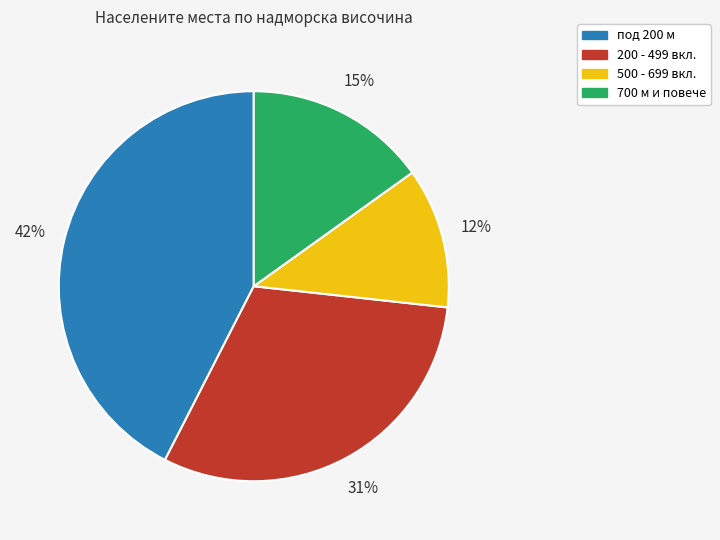

Which has a higher value, под 200 м or 500 - 699 вкл.?

под 200 м